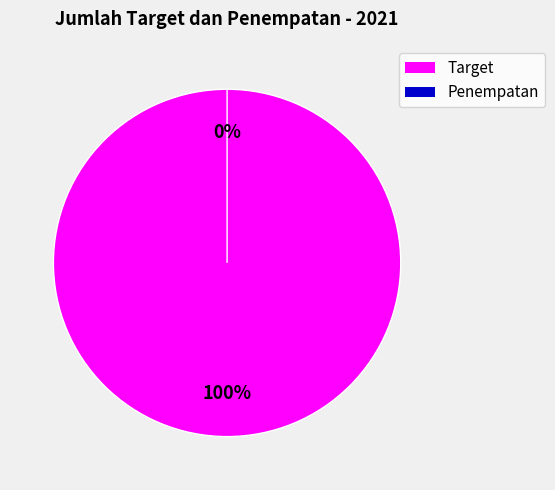

Rank the categories by value from highest to lowest.

Target, Penempatan